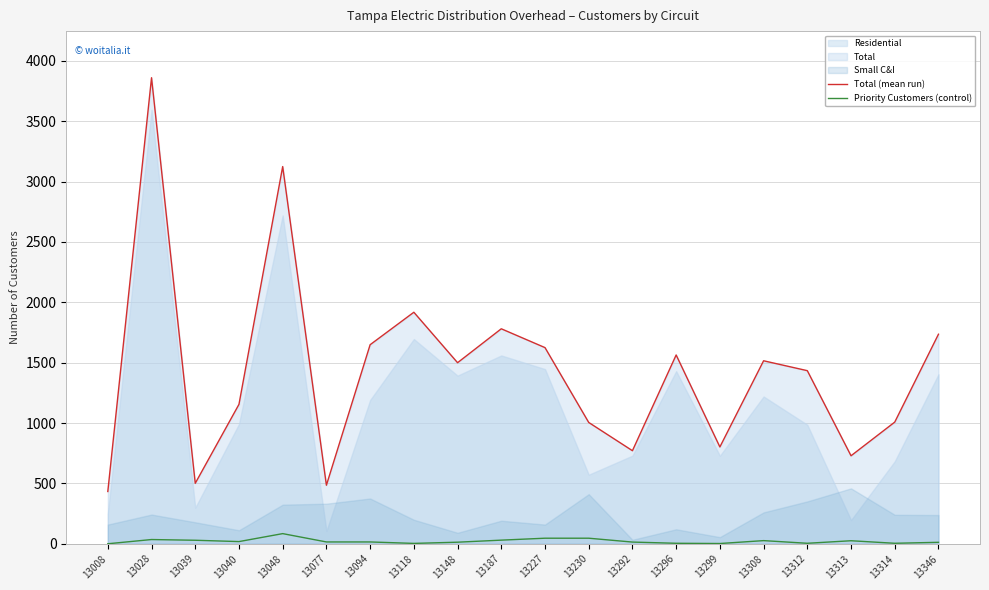

At which label does Total (mean run) reach its peak?

13028